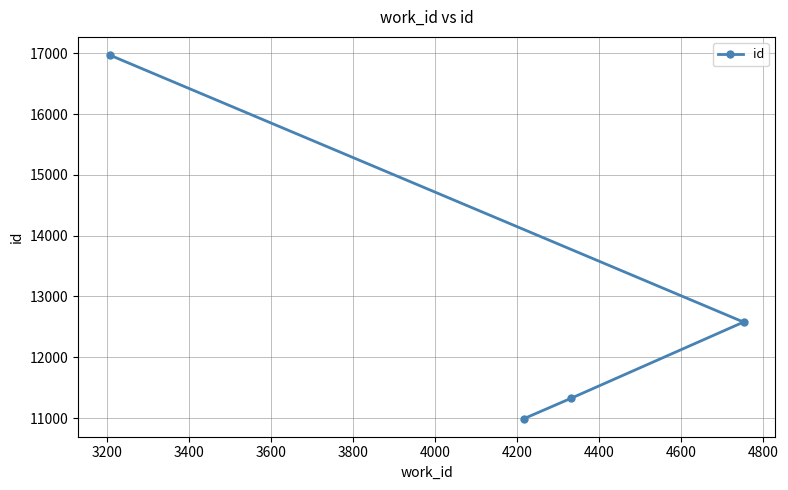

What is the sum of all values?

51868